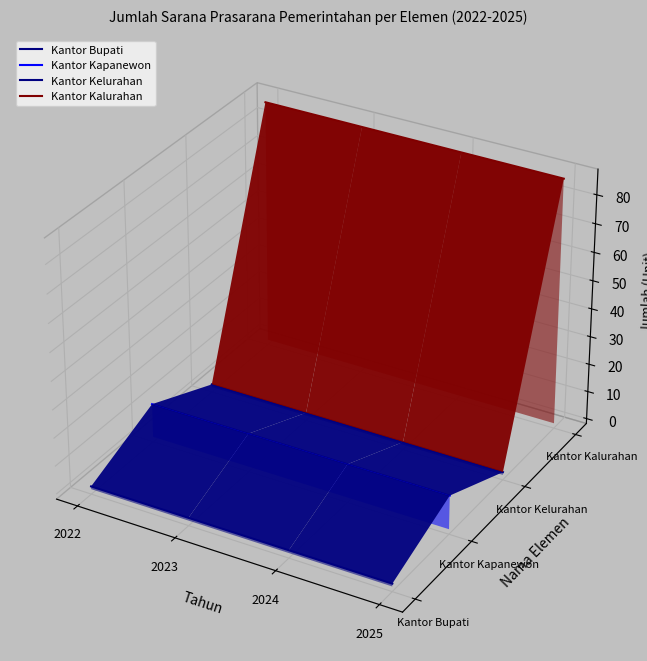

Rank the series by their maximum value, from lowest to highest.

Kantor Bupati, Kantor Kapanewon, Kantor Kelurahan, Kantor Kalurahan